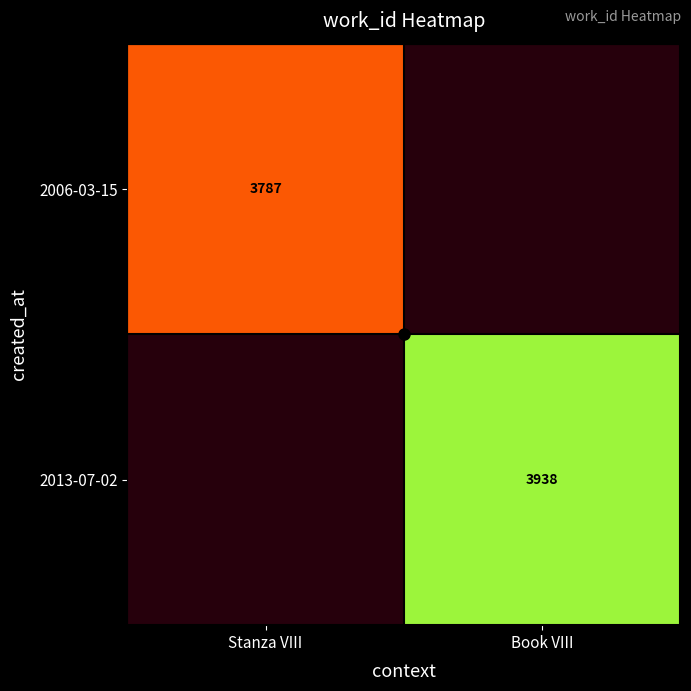

What is the maximum value for 2006-03-15?

3787